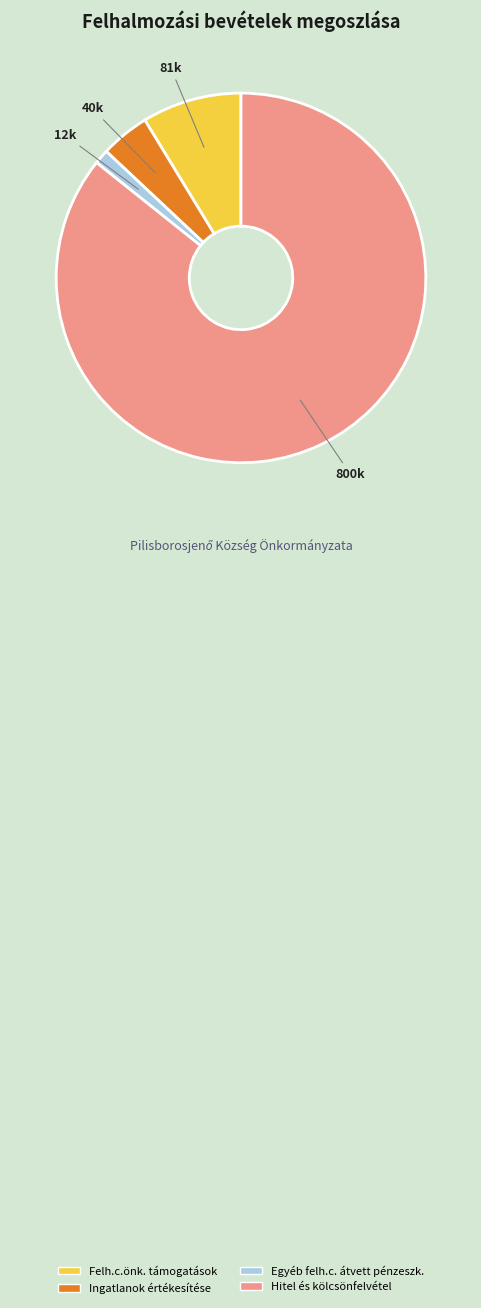

Do Ingatlanok értékesítése and Felh.c.önk. támogatások together represent more than half of the pie?

No